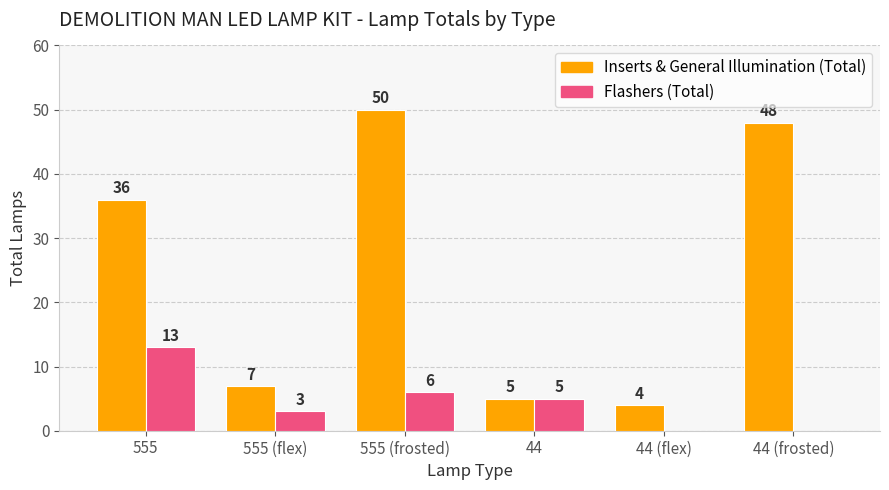

Reading left to right, what are all the values shown in this chart?

Inserts & General Illumination (Total): 36	7	50	5	4	48
Flashers (Total): 13	3	6	5	0	0